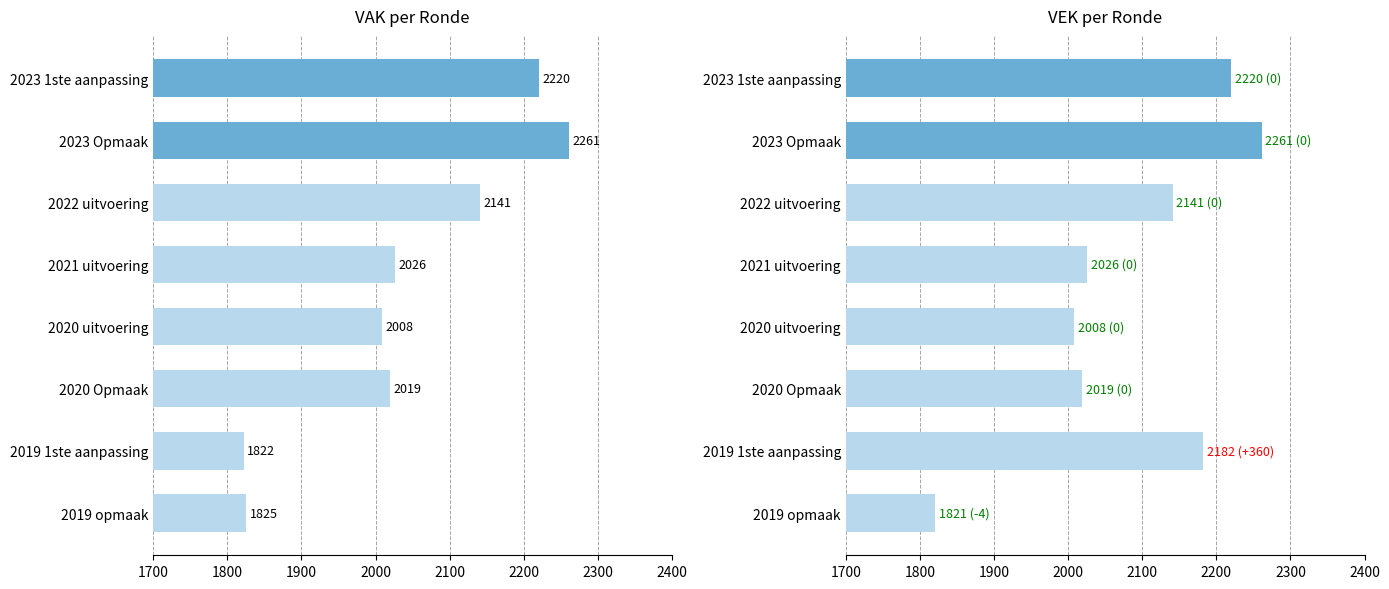

Reading left to right, extract all data points from this chart.

VAK: 2220	2261	2141	2026	2008	2019	1822	1825
VEK: 2220	2261	2141	2026	2008	2019	2182	1821